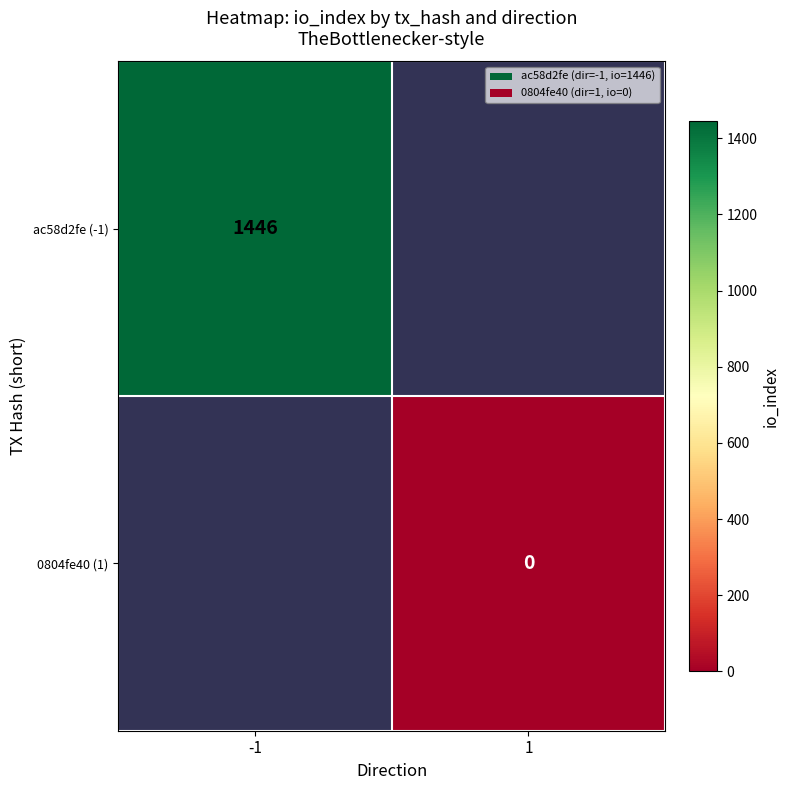

The value of ac58d2fe (-1) at -1 is 510. True or false?

False